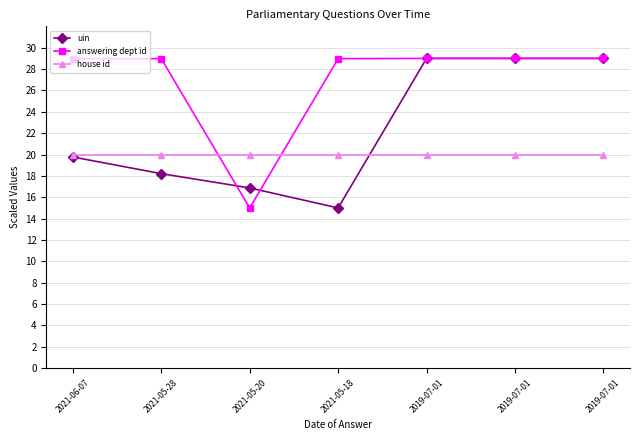

Does the chart display data point markers on the line(s)?

Yes